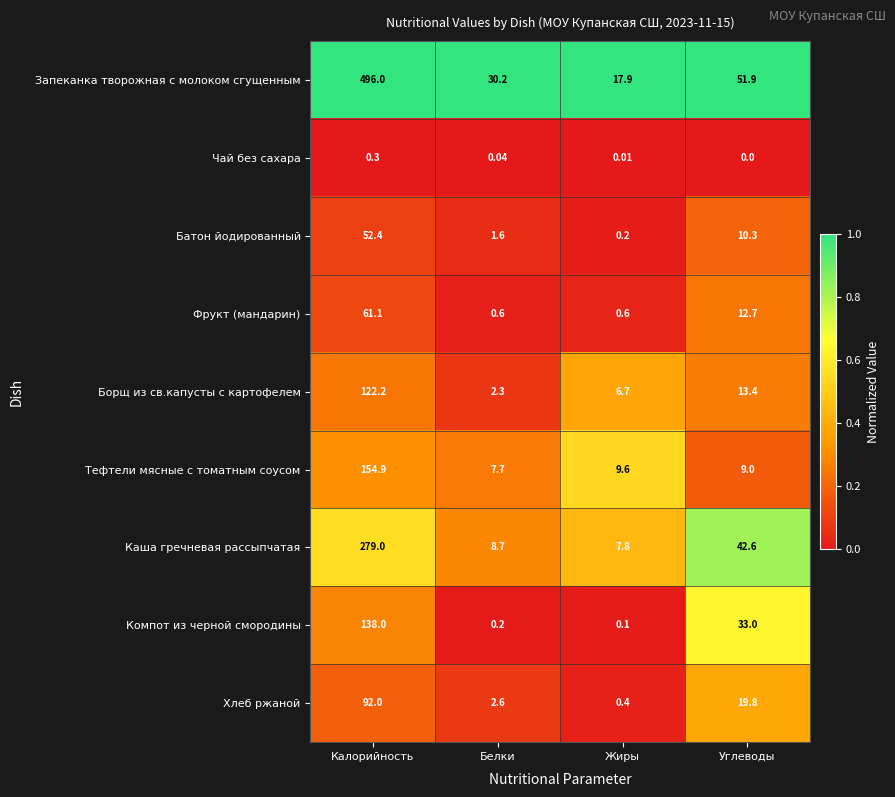

At which category does the chart reach its peak across all series?

Калорийность